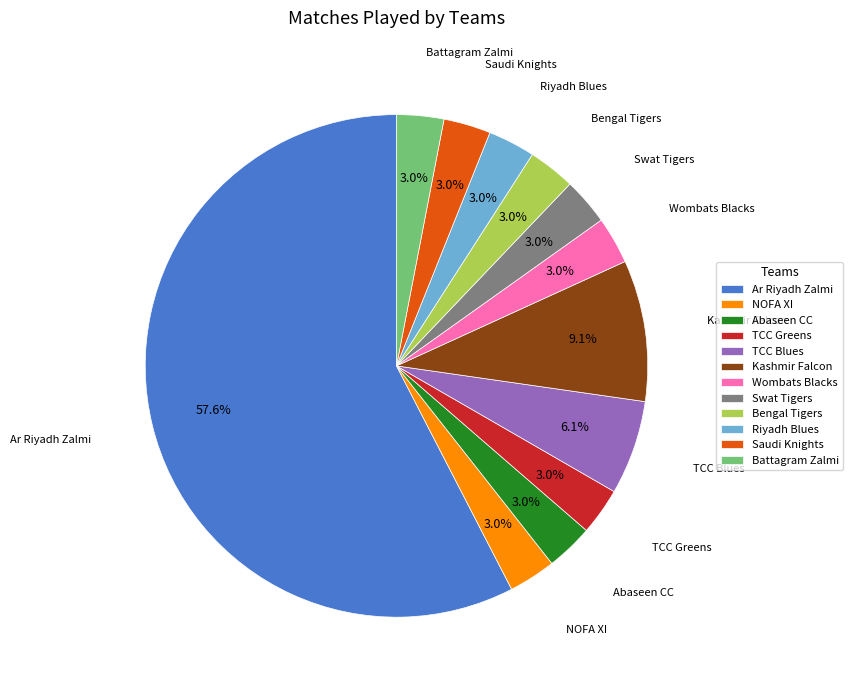

Does Ar Riyadh Zalmi represent more than half of the total?

Yes